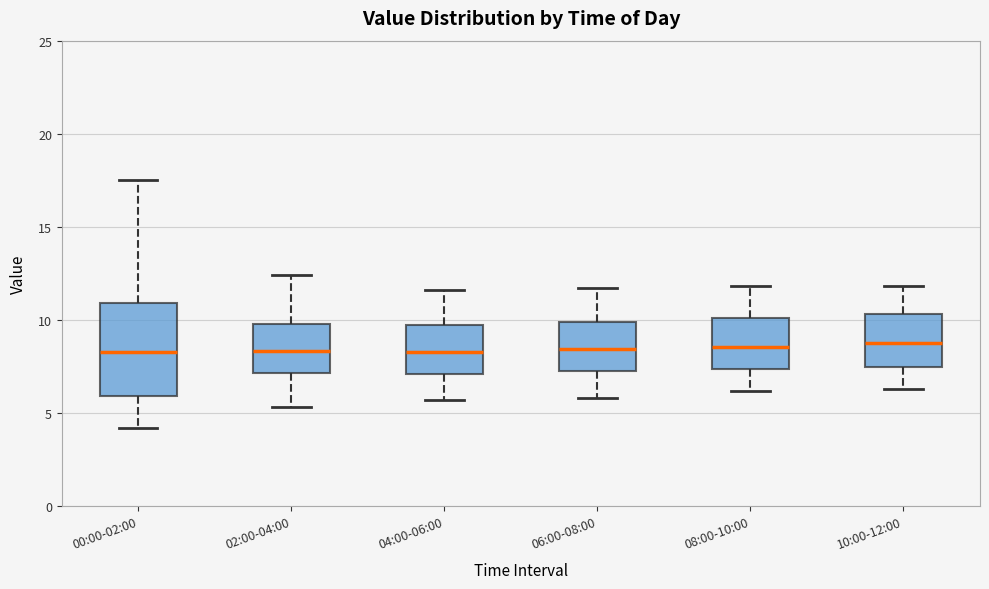

Reading left to right, read every box against the y-axis: the position of its median line, the range the box covers, and the ends of its whiskers. The values are not printed on the chart, so give them approximately, as read against the axis.

00:00-02:00: median 8.5, box 6.0 to 11.0, whiskers 4.0 to 17.5
02:00-04:00: median 8.5, box 7.0 to 10.0, whiskers 5.5 to 12.5
04:00-06:00: median 8.5, box 7.0 to 9.5, whiskers 5.5 to 11.5
06:00-08:00: median 8.5, box 7.5 to 10.0, whiskers 6.0 to 11.5
08:00-10:00: median 8.5, box 7.5 to 10.0, whiskers 6.0 to 12.0
10:00-12:00: median 9.0, box 7.5 to 10.5, whiskers 6.5 to 12.0